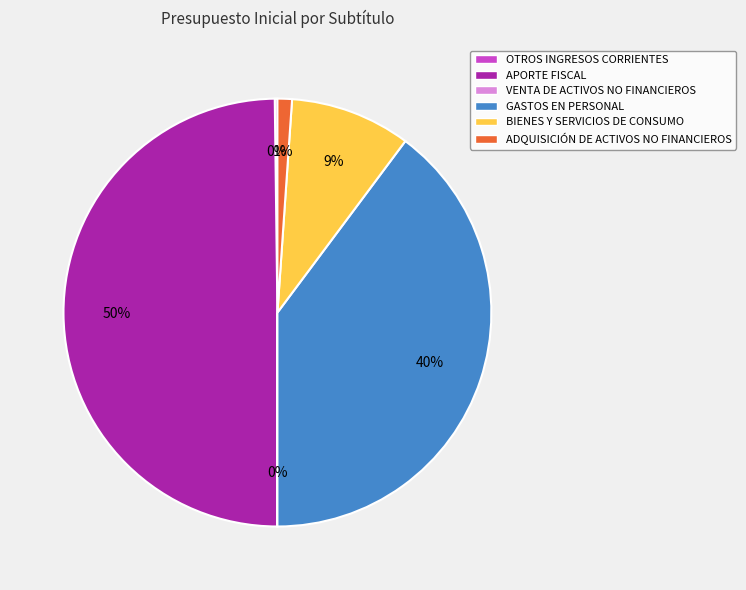

Which category has the biggest portion of the pie?

APORTE FISCAL